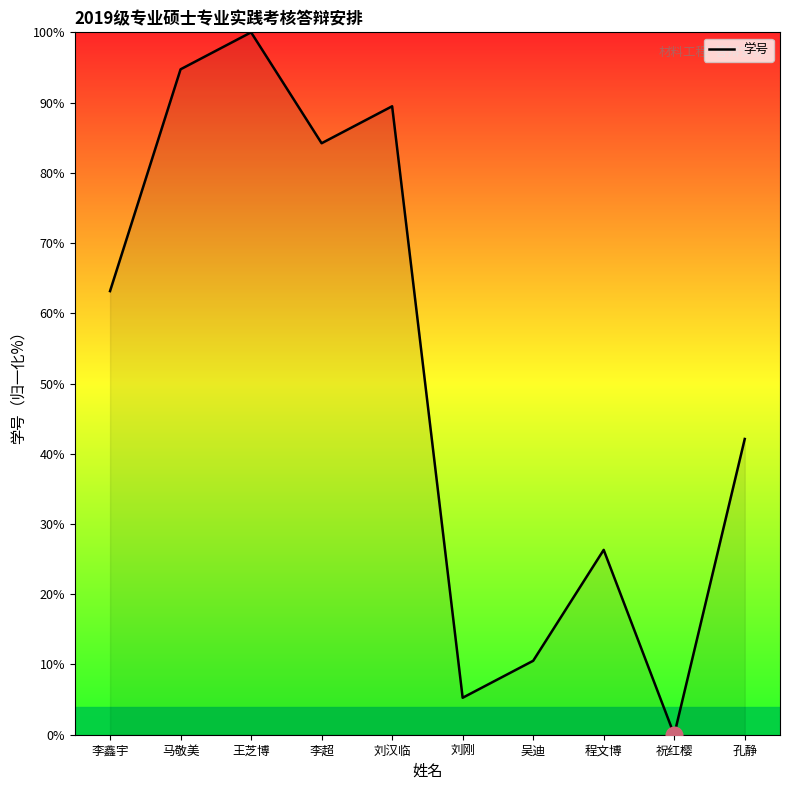

Reading right to left, transcribe all the data shown in this chart.

孔静=42.1	祝红樱=0.0	程文博=26.3	吴迪=10.5	刘刚=5.3	刘汉临=89.5	李超=84.2	王芝博=100.0	马敬美=94.7	李鑫宇=63.2